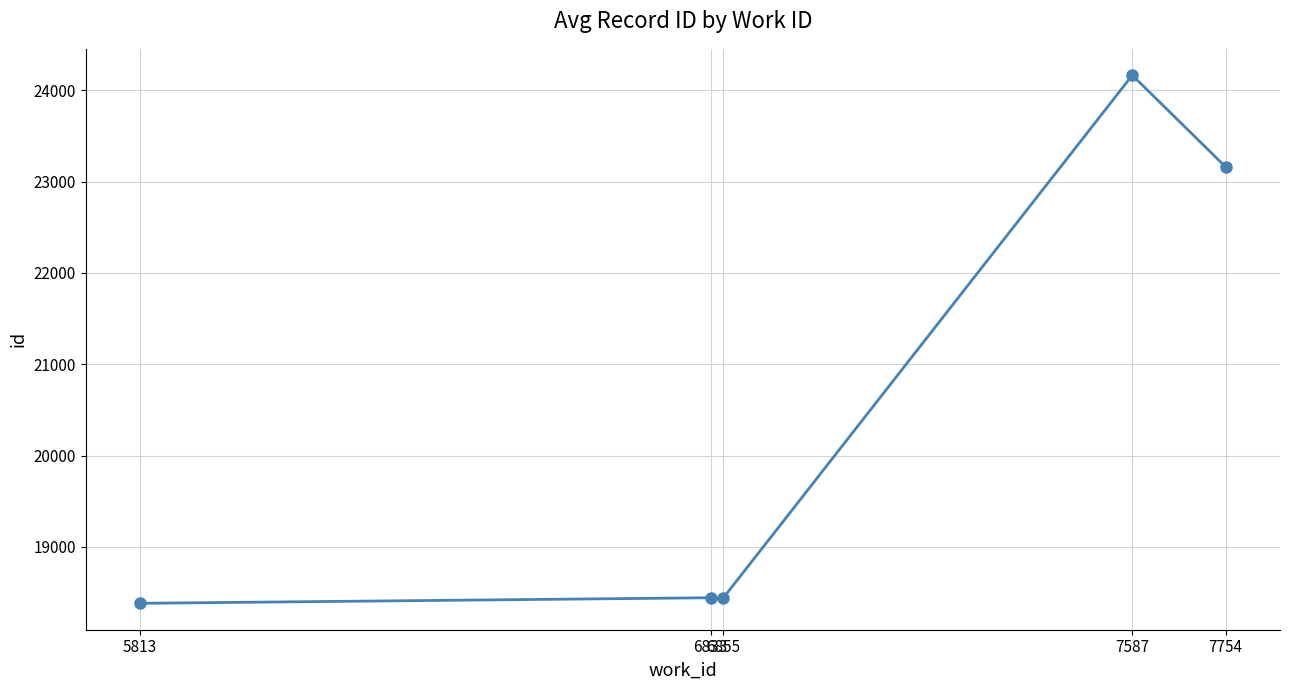

Is this an area chart (filled region under the line)?

No